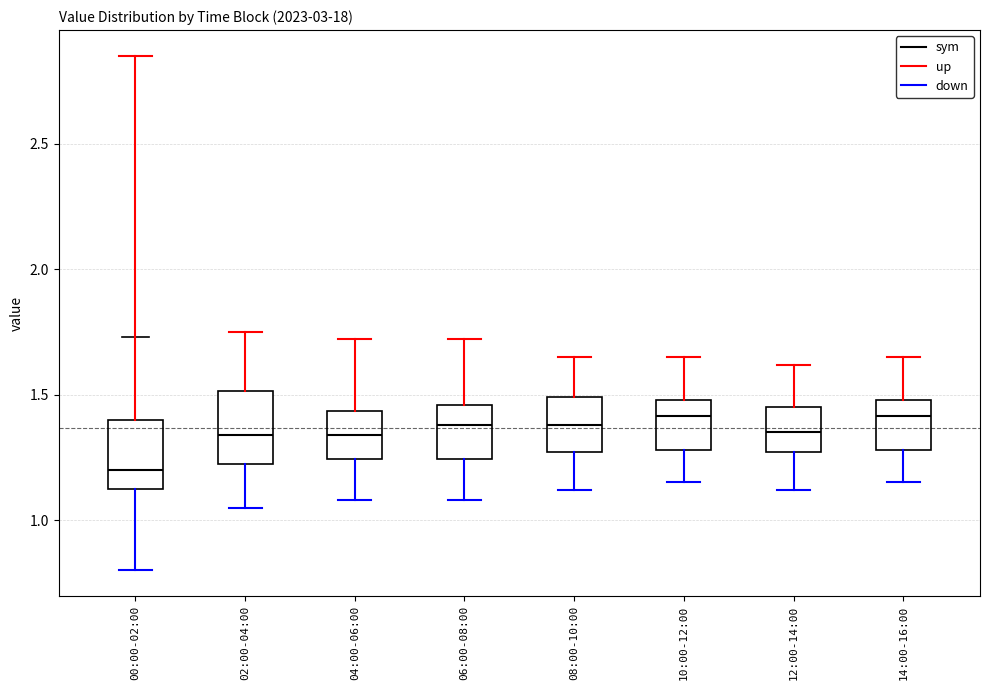

Reading left to right, read every box against the y-axis: the position of its median line, the range the box covers, and the ends of its whiskers. The values are not printed on the chart, so give them approximately, as read against the axis.

00:00-02:00: median 1.20, box 1.10 to 1.40, whiskers 0.80 to 1.75
02:00-04:00: median 1.35, box 1.20 to 1.50, whiskers 1.05 to 1.75
04:00-06:00: median 1.35, box 1.25 to 1.45, whiskers 1.10 to 1.70
06:00-08:00: median 1.40, box 1.25 to 1.45, whiskers 1.10 to 1.70
08:00-10:00: median 1.40, box 1.25 to 1.50, whiskers 1.10 to 1.65
10:00-12:00: median 1.40, box 1.30 to 1.50, whiskers 1.15 to 1.65
12:00-14:00: median 1.35, box 1.25 to 1.45, whiskers 1.10 to 1.60
14:00-16:00: median 1.40, box 1.30 to 1.50, whiskers 1.15 to 1.65